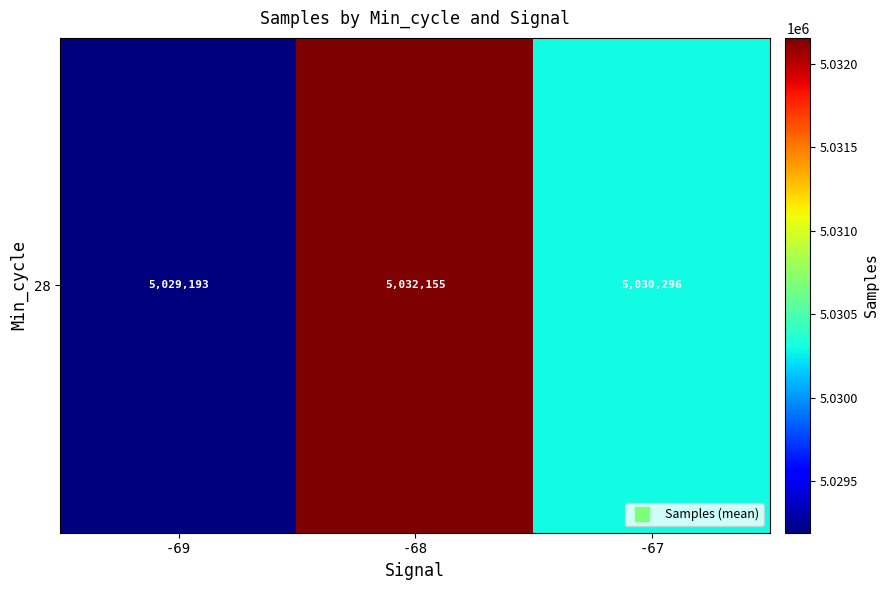

True or false: the data shows 5032154.6 at -68.

True